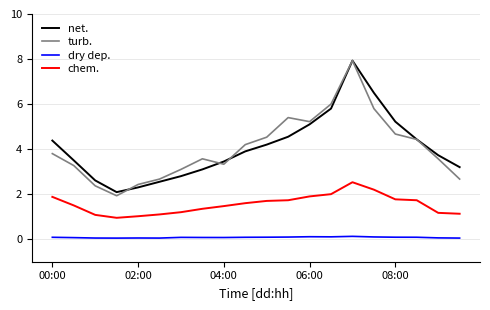

True or false: turb. and chem. cross at least once.

False